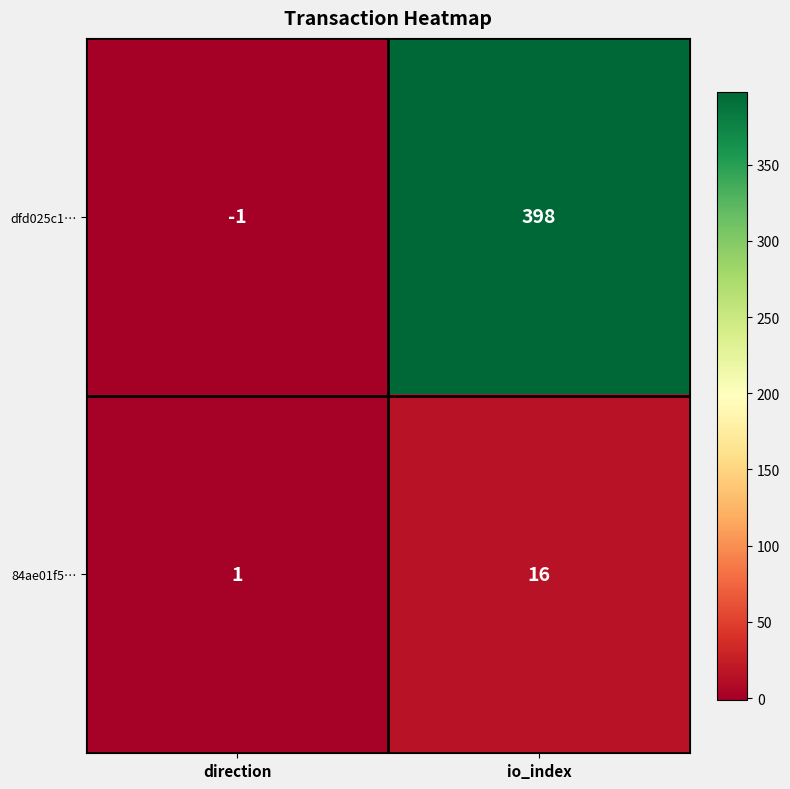

True or false: dfd025c1… has a value of -1 at direction.

True